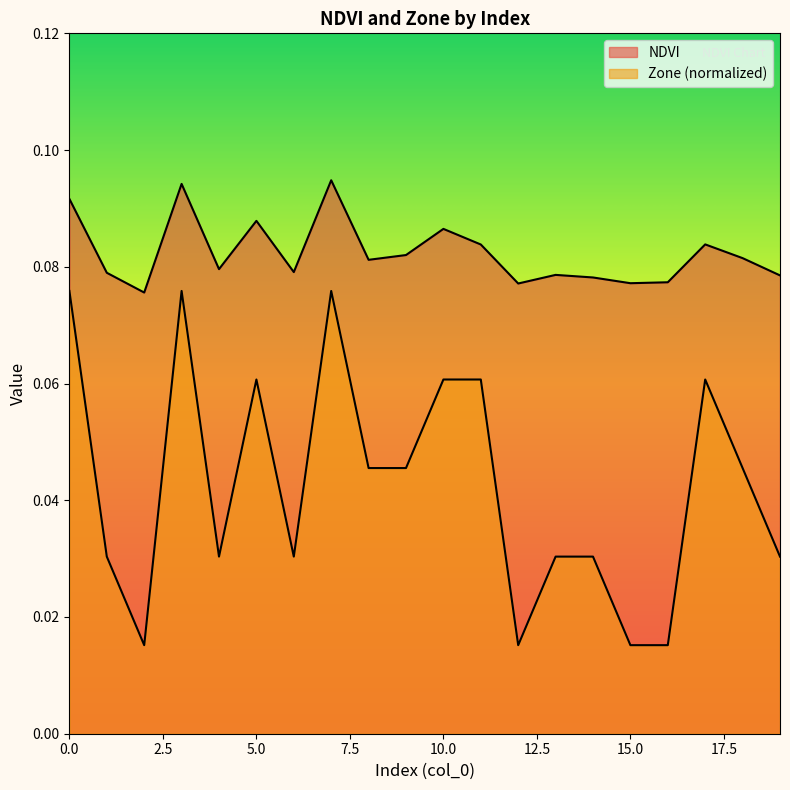

How many lines are shown in the chart?

2